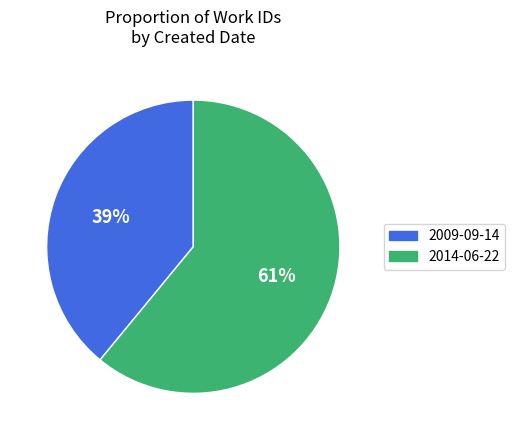

What percentage is the 2009-09-14 slice, to the nearest percent?

39%